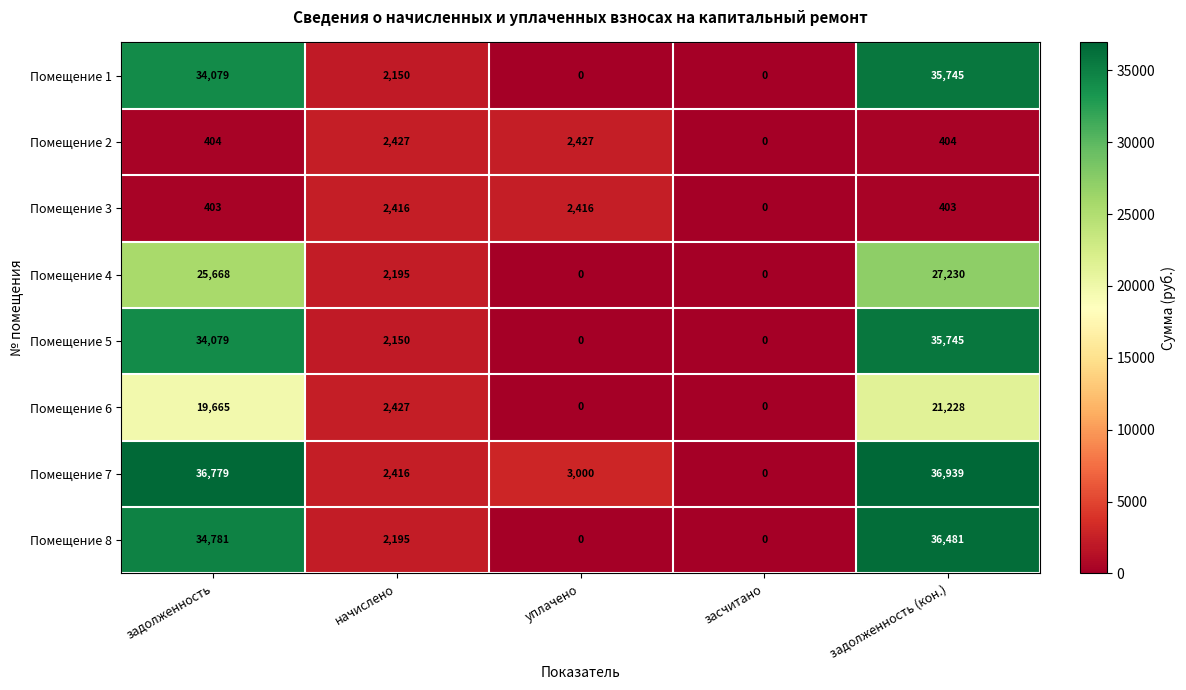

At which label does Помещение 8 reach its peak?

задолженность (кон.)